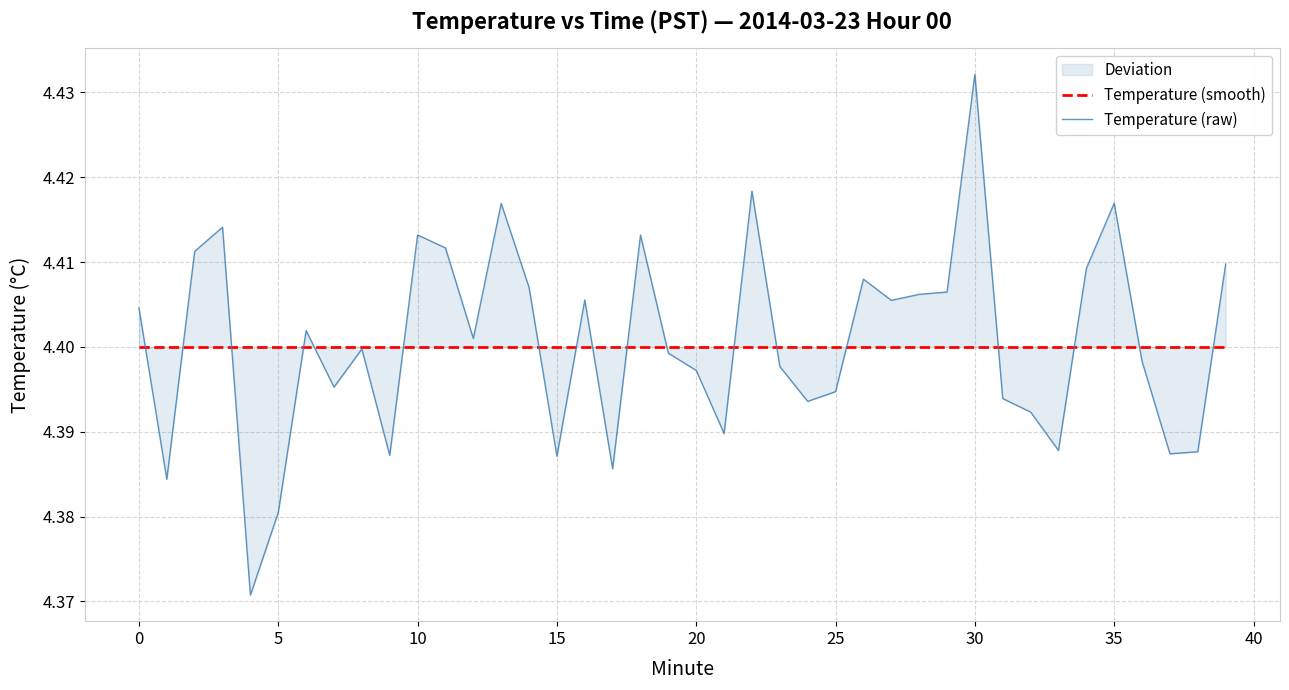

Which series has the widest spread of values?

Temperature (raw)